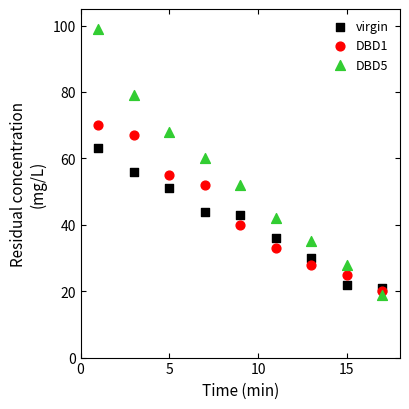

Which series reaches the minimum Y coordinate?

DBD5